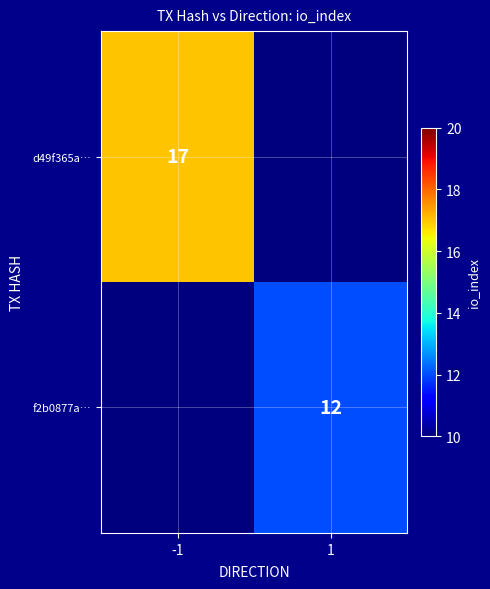

Is the value of f2b0877a… at 1 greater than the value of d49f365a… at -1?

No